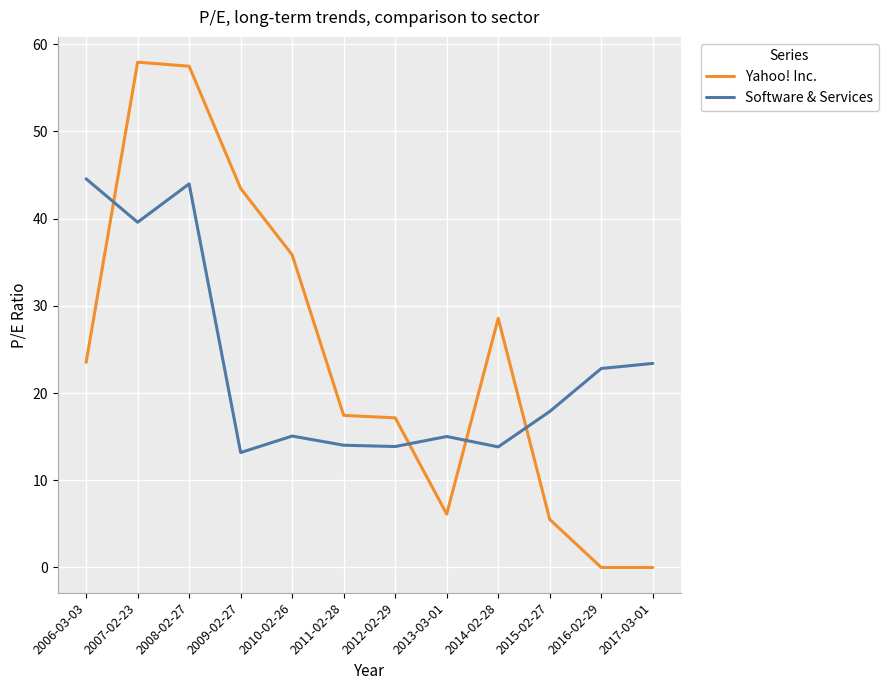

True or false: Software & Services has a value of 34.2 at 2016-02-29.

False